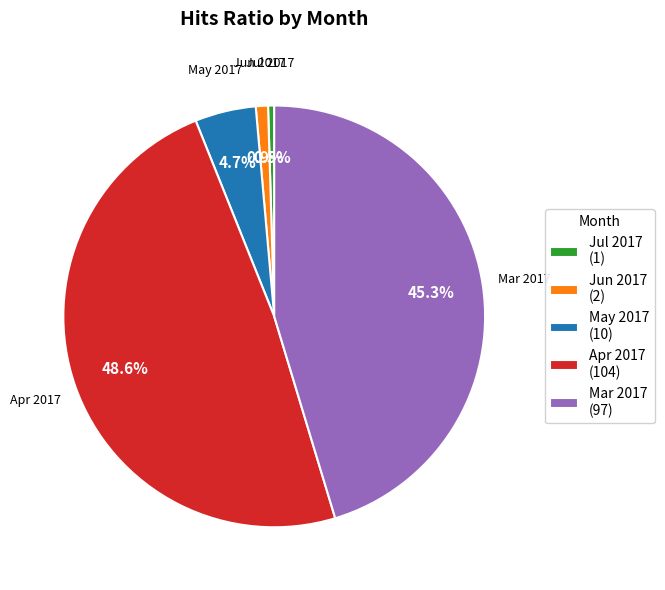

To the nearest percent, what is the average slice percentage?

20%